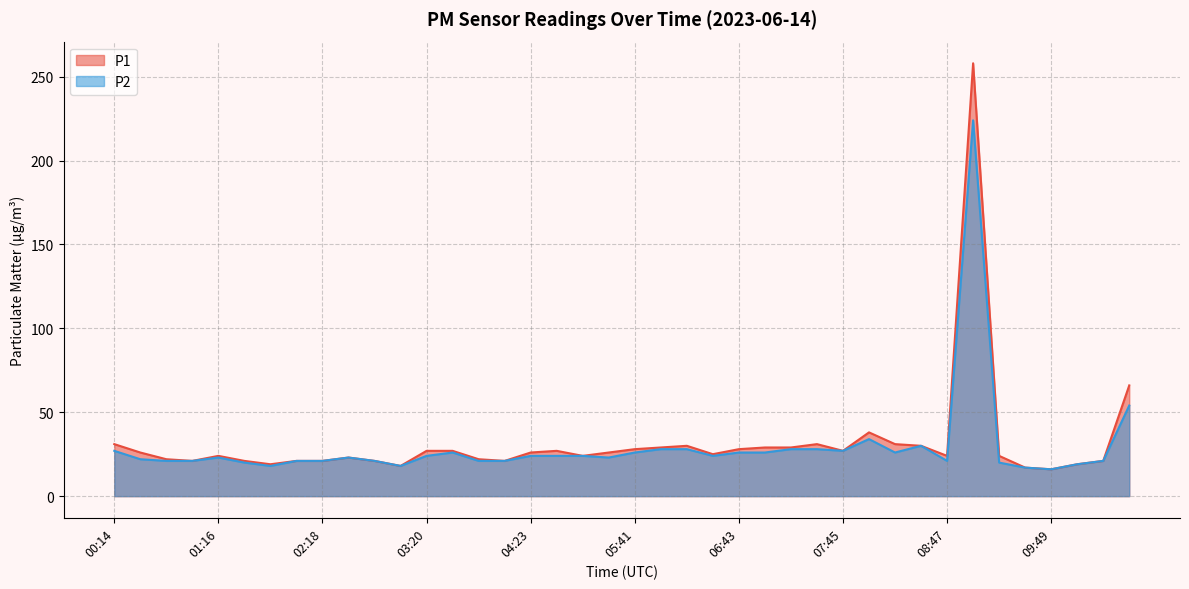

List the series in order of their peak value, highest first.

P1, P2